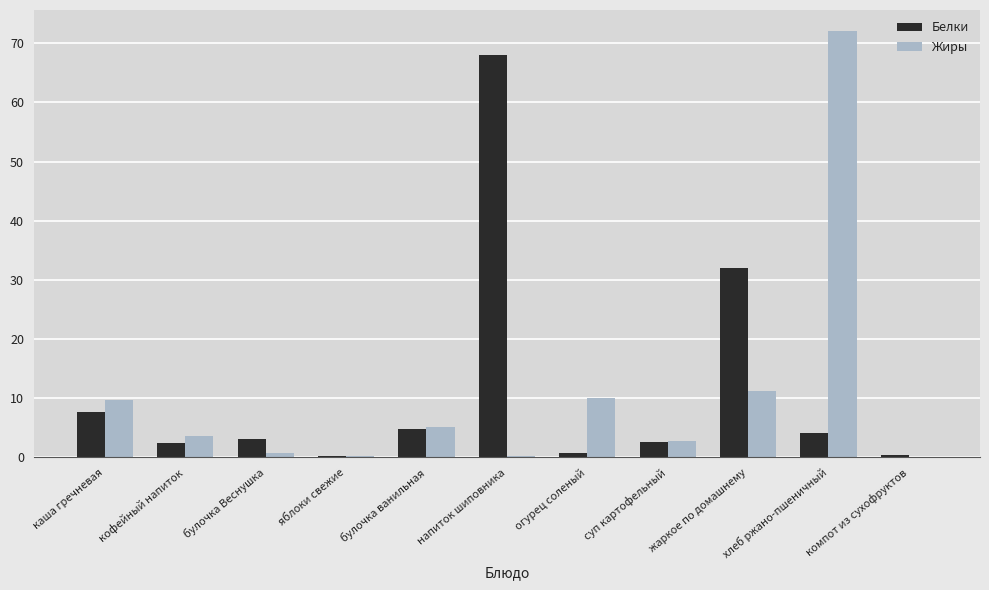

What value does the Белки series have at булочка Веснушка?

3.1